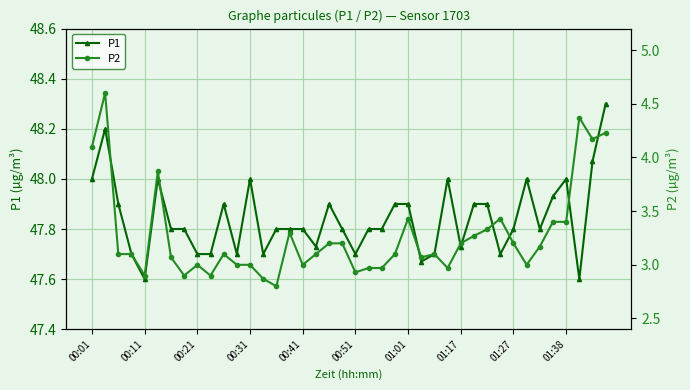

What is the approximate value of P1 at 00:31?

48.0